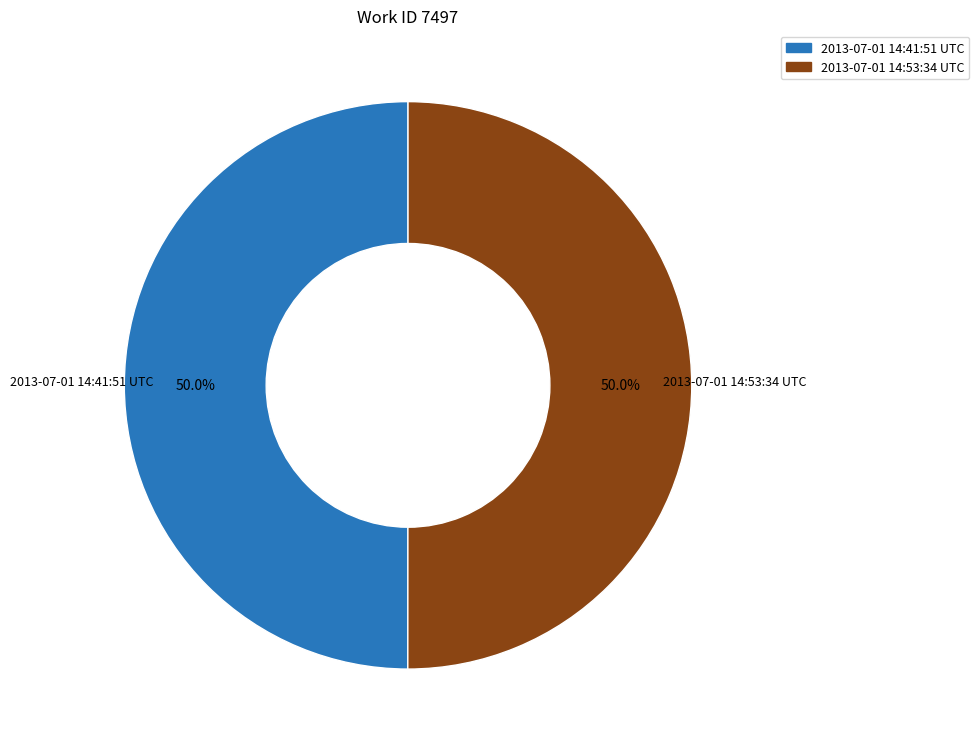

What percentage is NOT represented by 2013-07-01 14:53:34 UTC?

50.0%